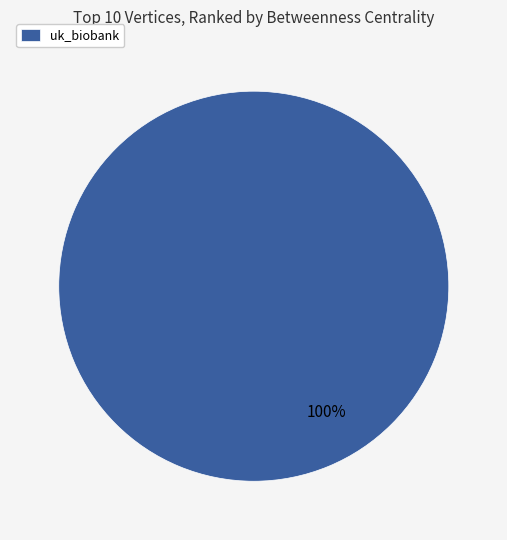

Is it true that uk_biobank is 85% of the pie?

False